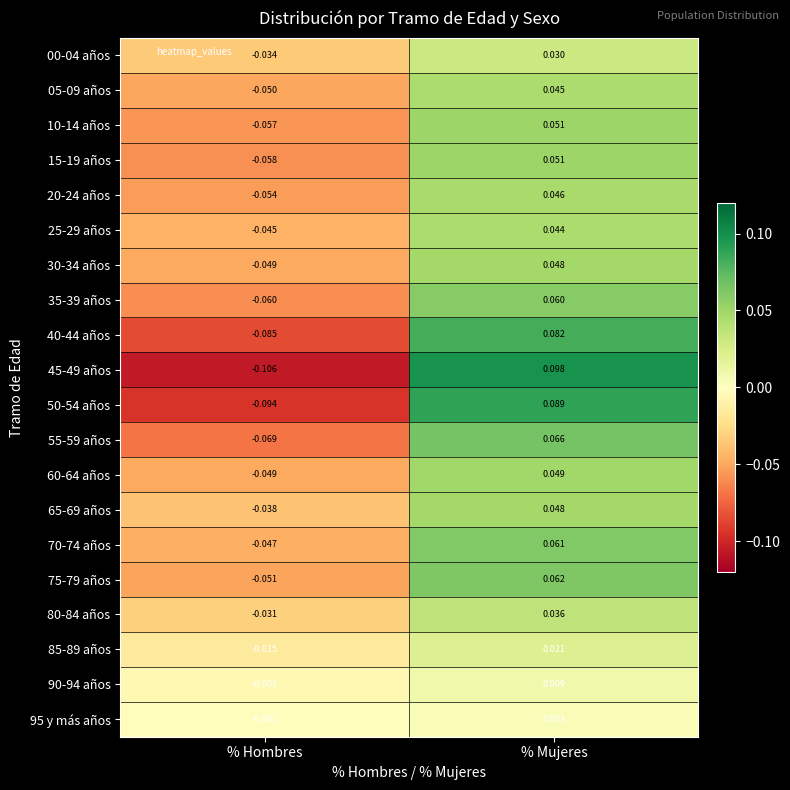

Where does the 60-64 años series first go above 0?

% Mujeres